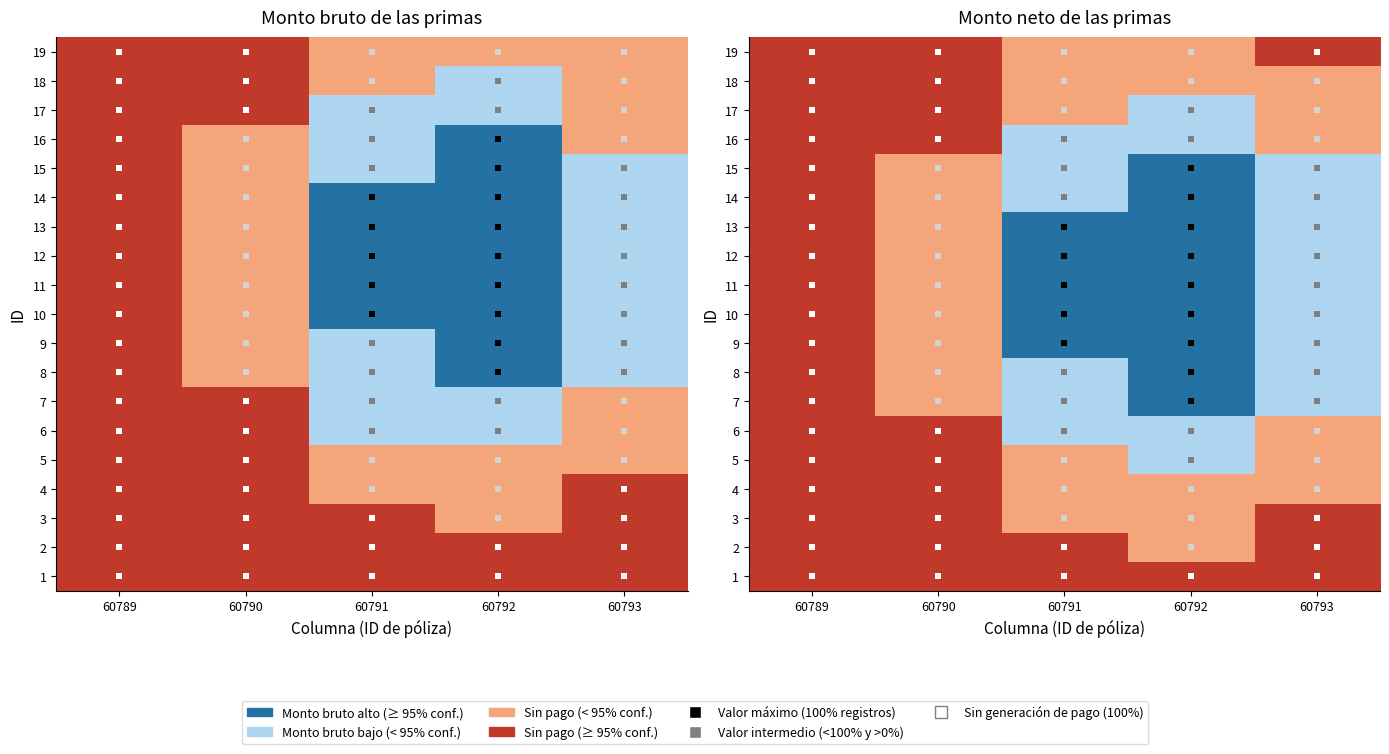

The 15 series shows 1 at 60792. True or false?

False